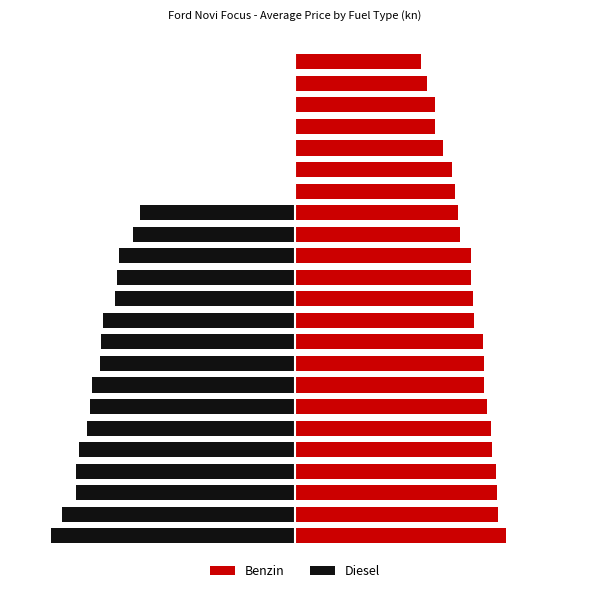

At which category is the sum across all series the highest?

16